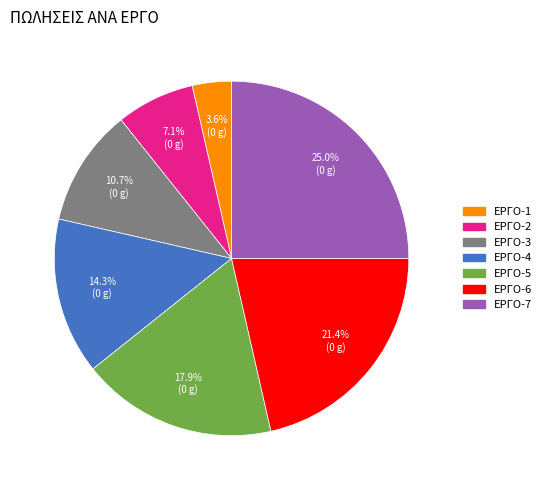

Is it true that ΕΡΓΟ-6 is 36% of the pie?

False